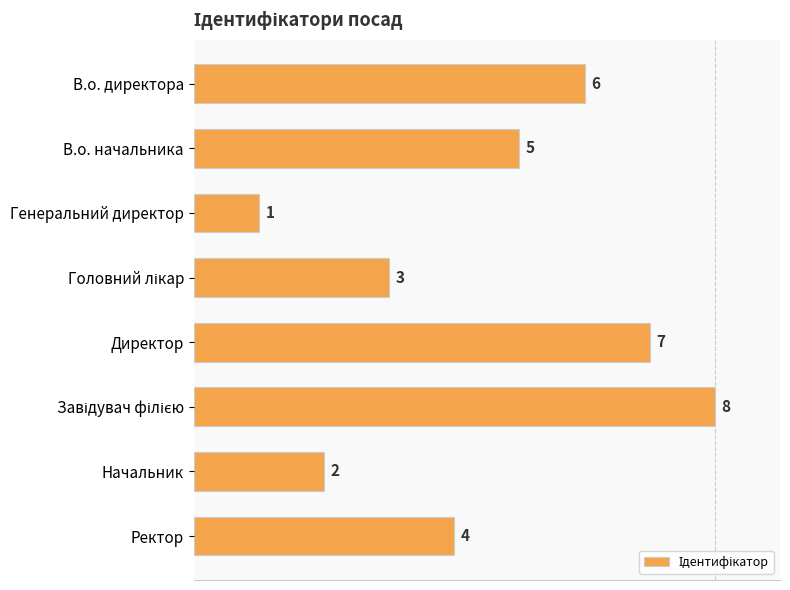

Reading top to bottom, what are all the values shown in this chart?

6	5	1	3	7	8	2	4